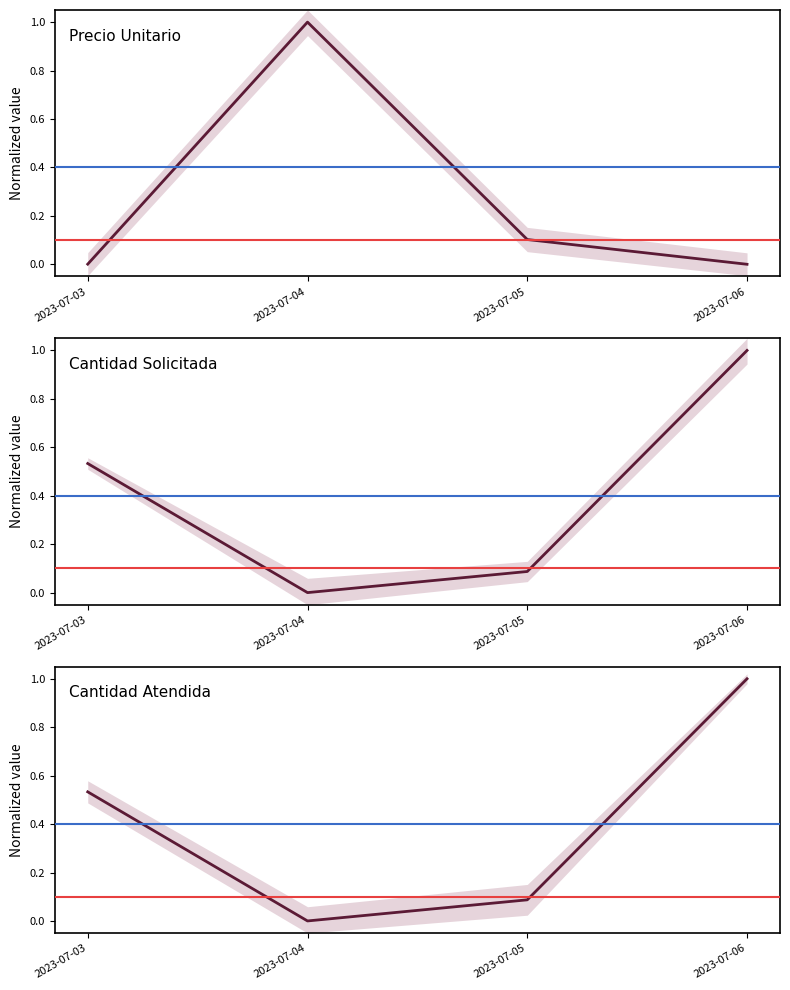

Reading left to right, what are all the values shown in this chart?

Precio Unitario: 2023-07-03=0.0	2023-07-04=1.0	2023-07-05=0.1	2023-07-06=0.0
Cantidad Solicitada: 2023-07-03=0.5	2023-07-04=0.0	2023-07-05=0.1	2023-07-06=1.0
Cantidad Atendida: 2023-07-03=0.5	2023-07-04=0.0	2023-07-05=0.1	2023-07-06=1.0